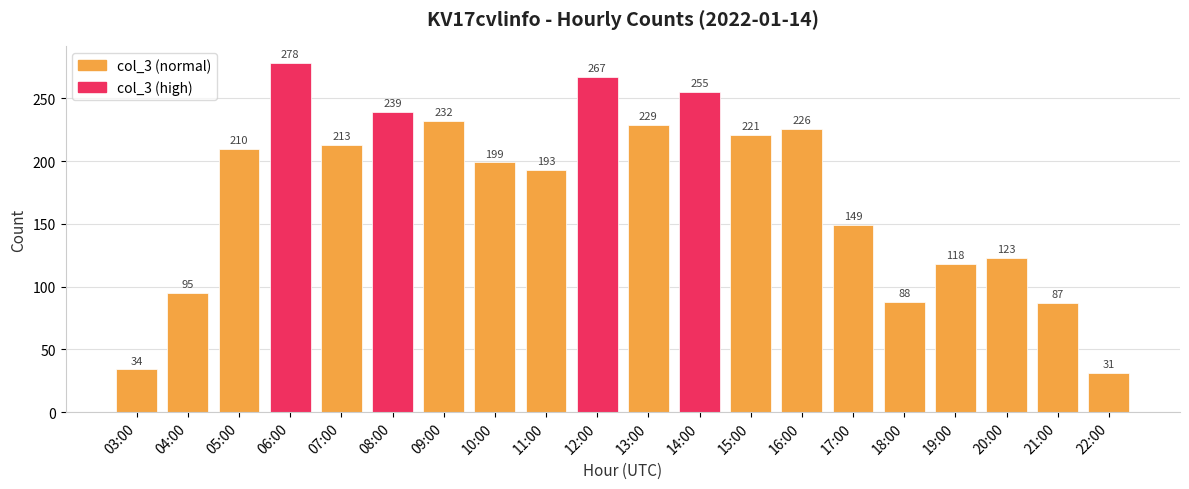

How many data points are less than 210?

10